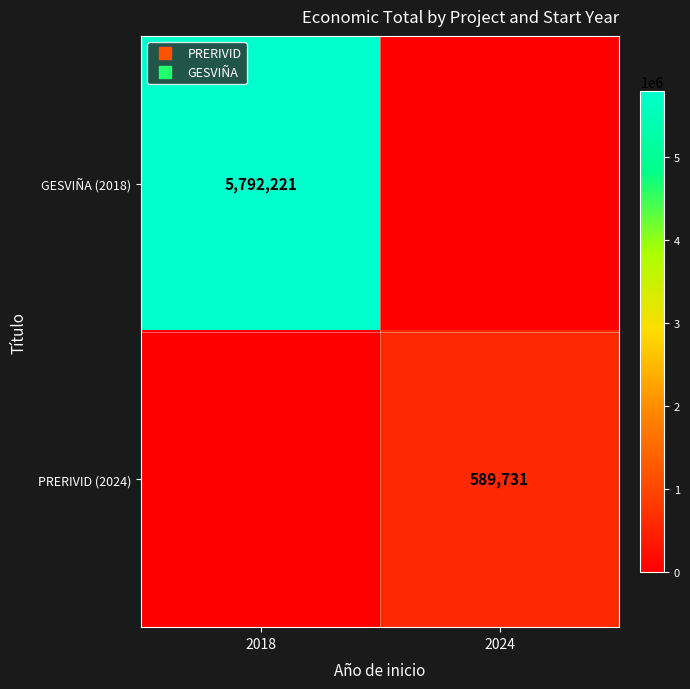

At which label does PRERIVID (2024) reach its minimum?

2018